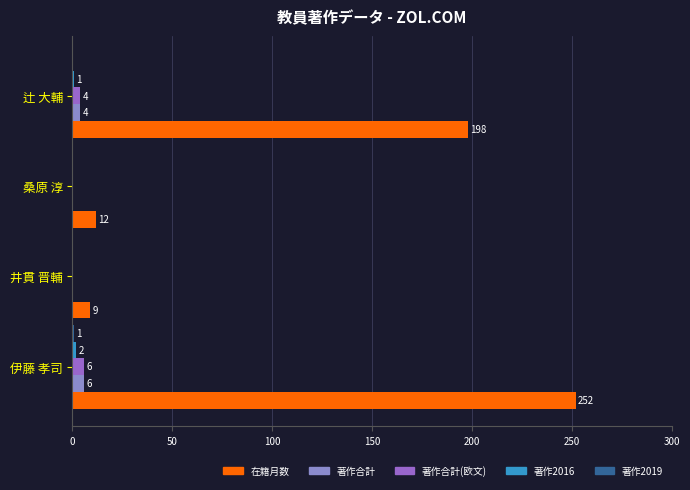

Count the number of data series in this chart.

5